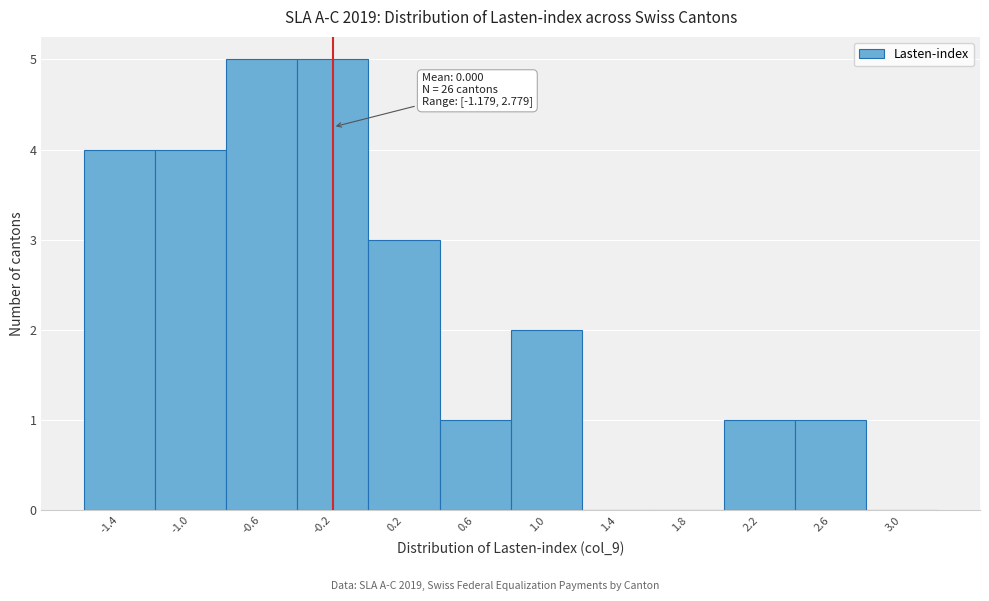

Reading left to right, extract all data points from this chart.

-1.4=4	-1.0=4	-0.6=5	-0.2=5	0.2=3	0.6=1	1.0=2	1.4=0	1.8=0	2.2=1	2.6=1	3.0=0